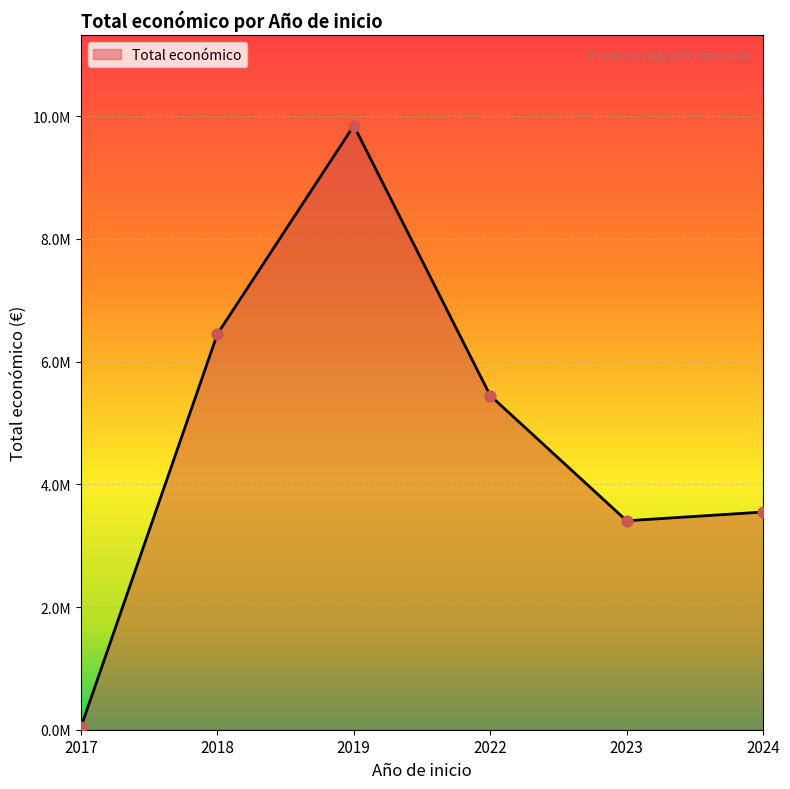

Does the chart have visible grid lines?

Yes